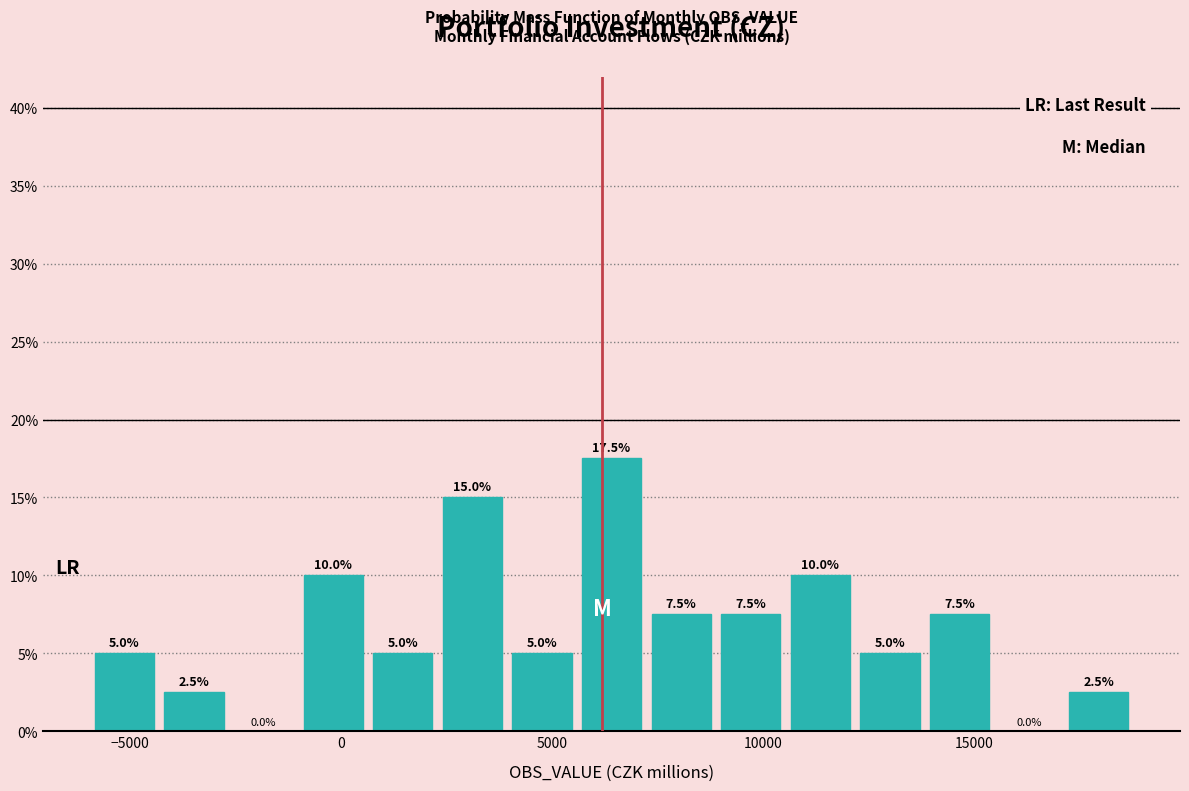

Read against the x-axis, roughly where is the centre of the tallest bar?

6500